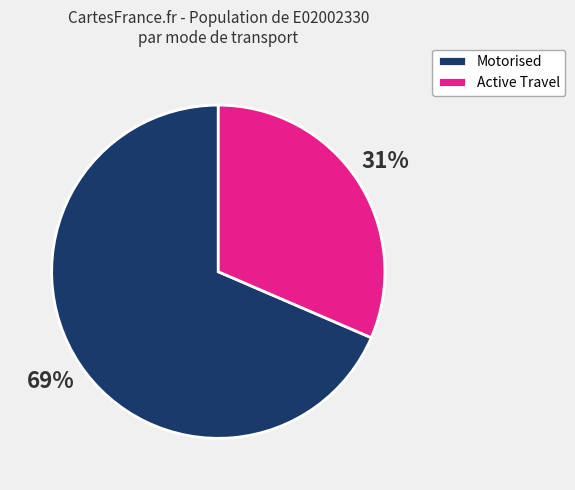

Which category has the biggest portion of the pie?

Motorised